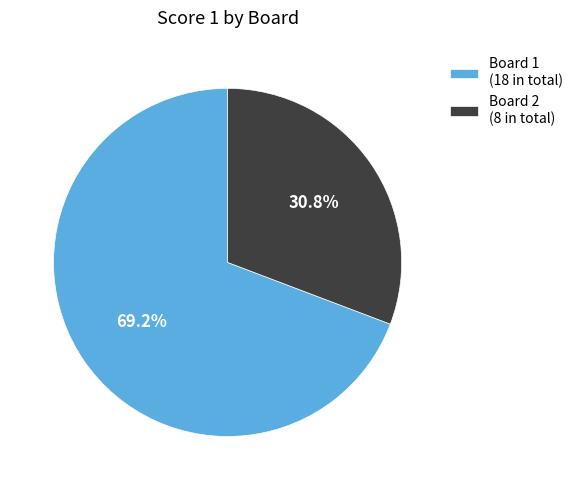

Which slice is the largest?

Board 1 (18 in total)